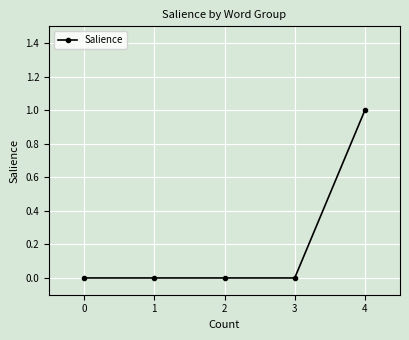

Count the number of categories in the chart.

5